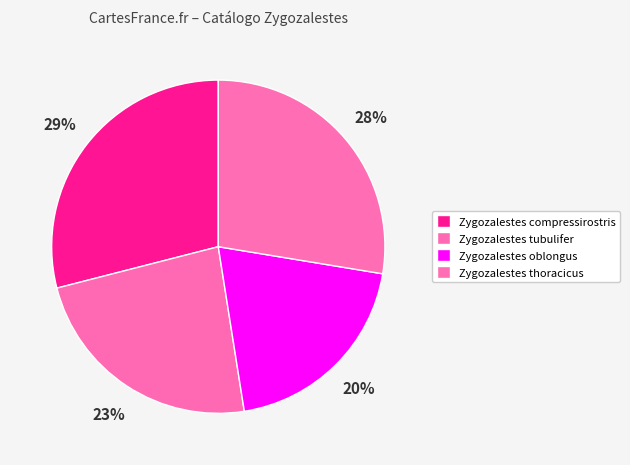

To the nearest percent, what is the average slice percentage?

25%